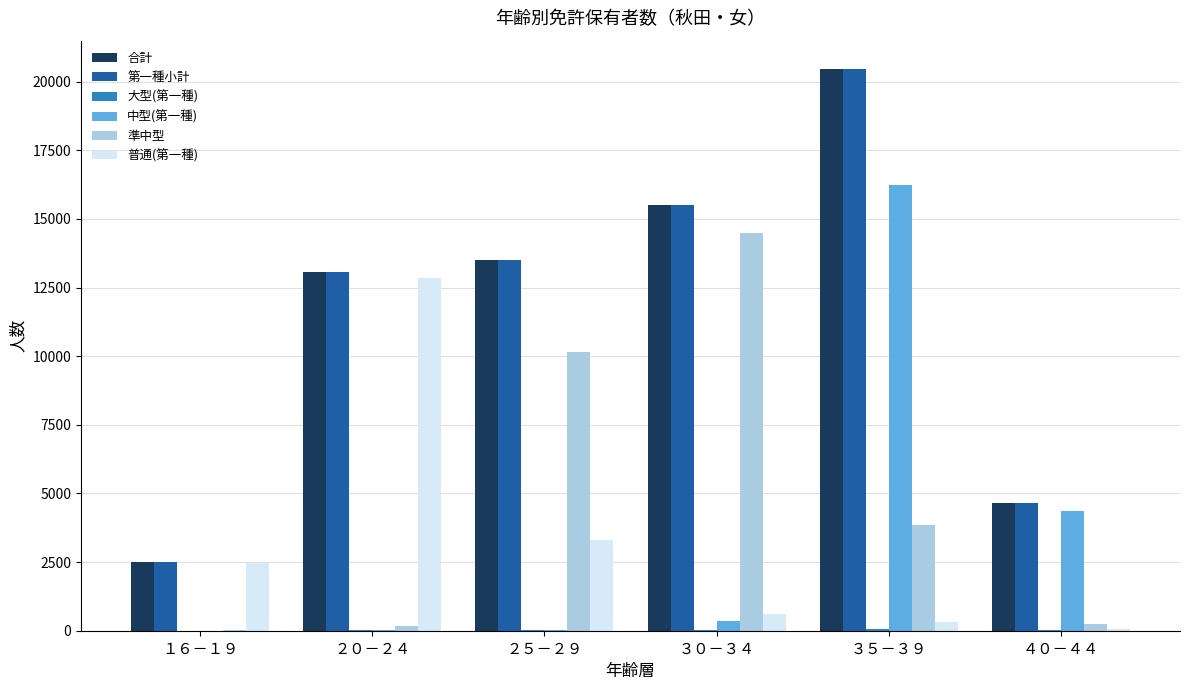

Between ３０－３４ and ４０－４４, which series saw the biggest shift?

準中型